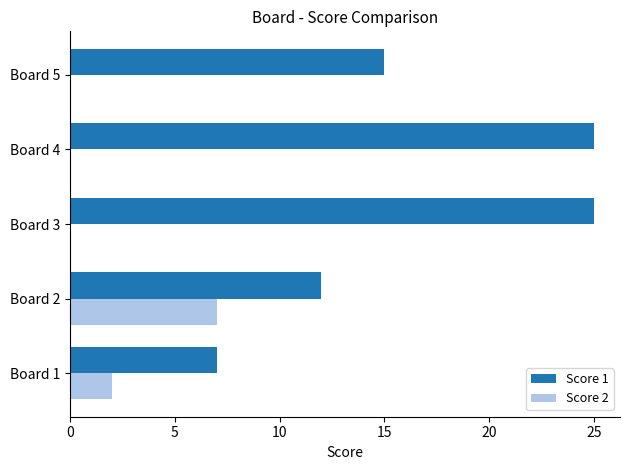

What is the greatest value displayed?

25